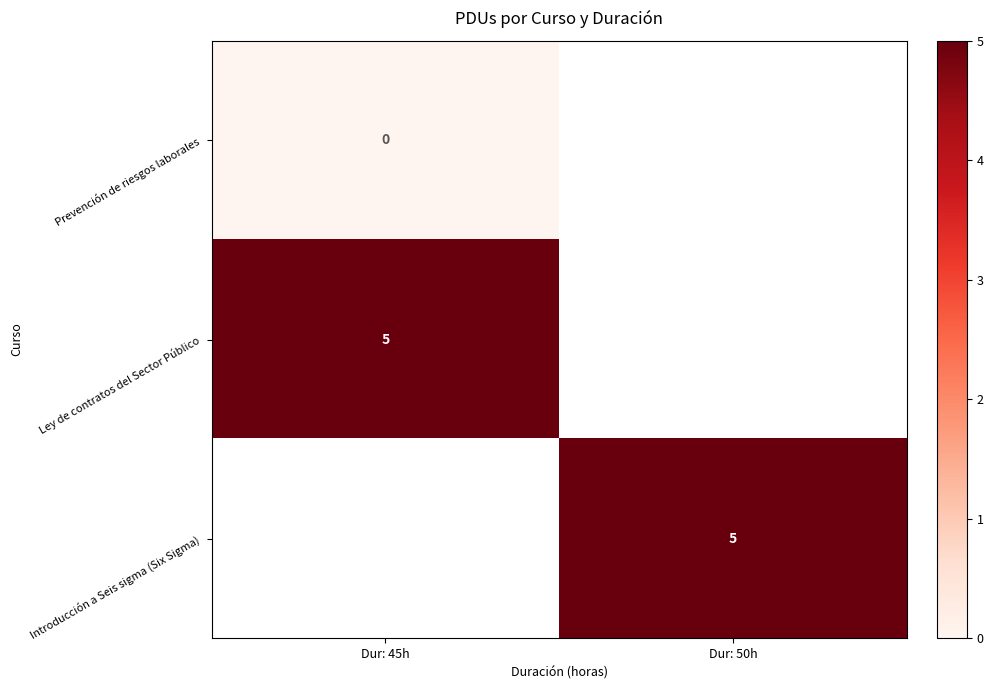

How many categories are shown in the chart?

2